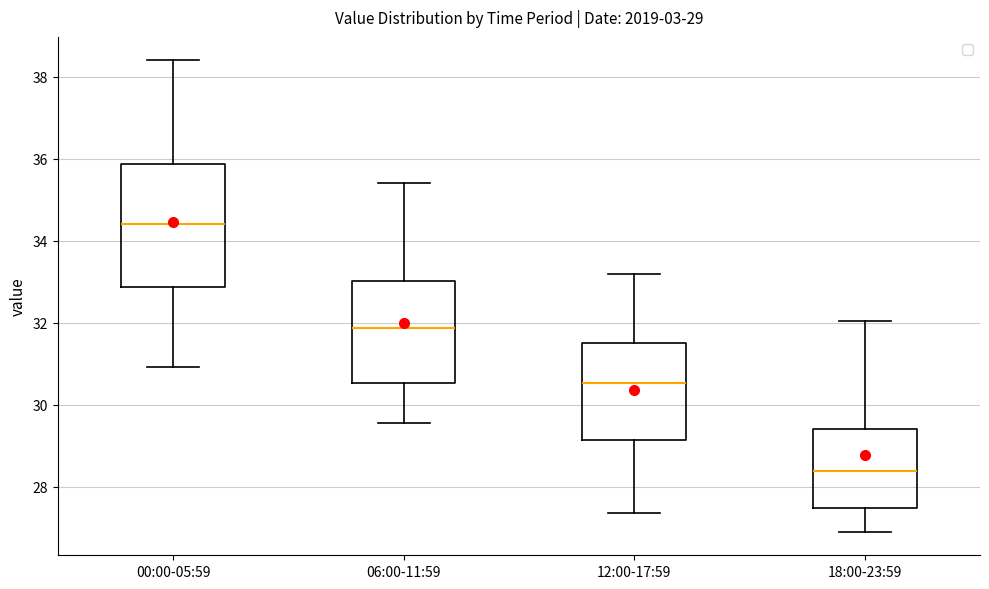

Which box's median line is the lowest?

18:00-23:59